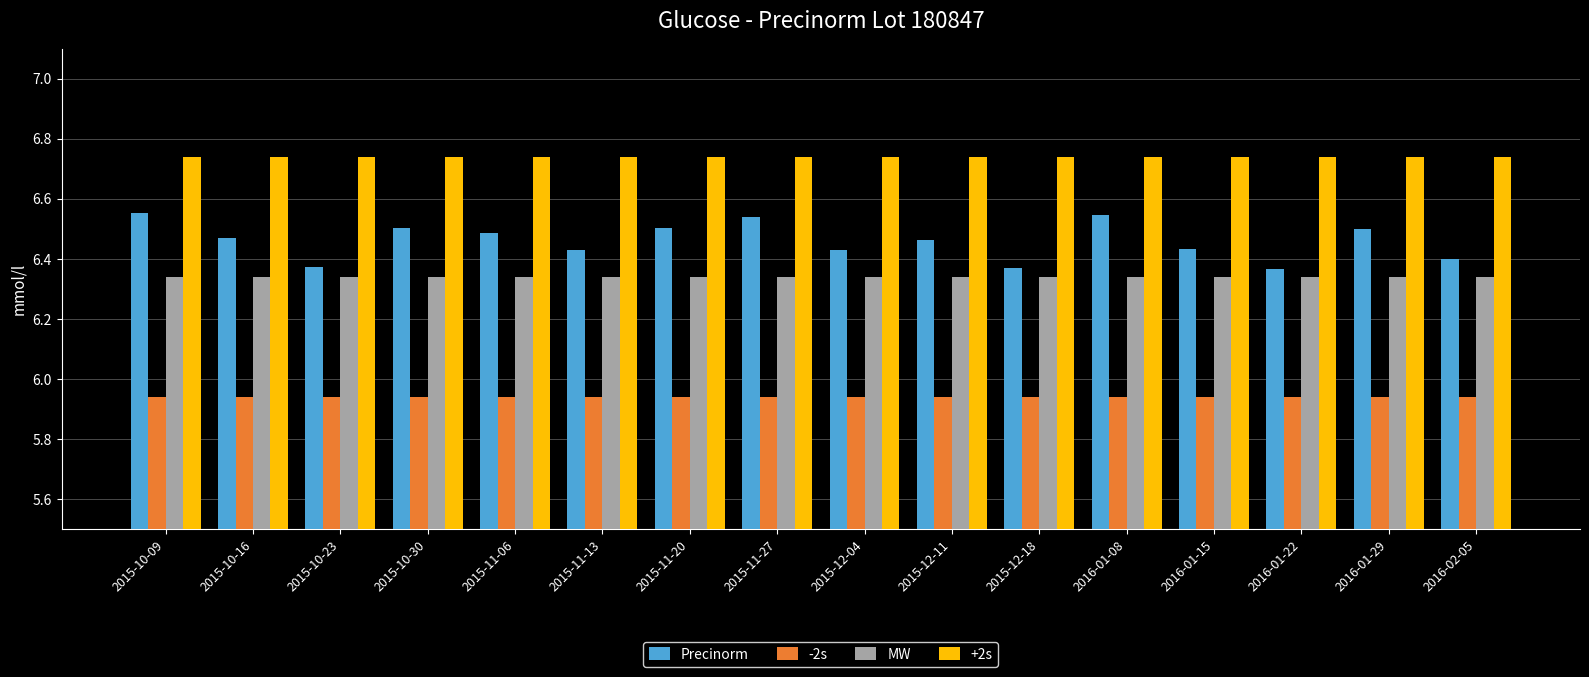

Is the value of Precinorm at 2016-02-05 greater than the value of +2s at 2015-12-11?

No